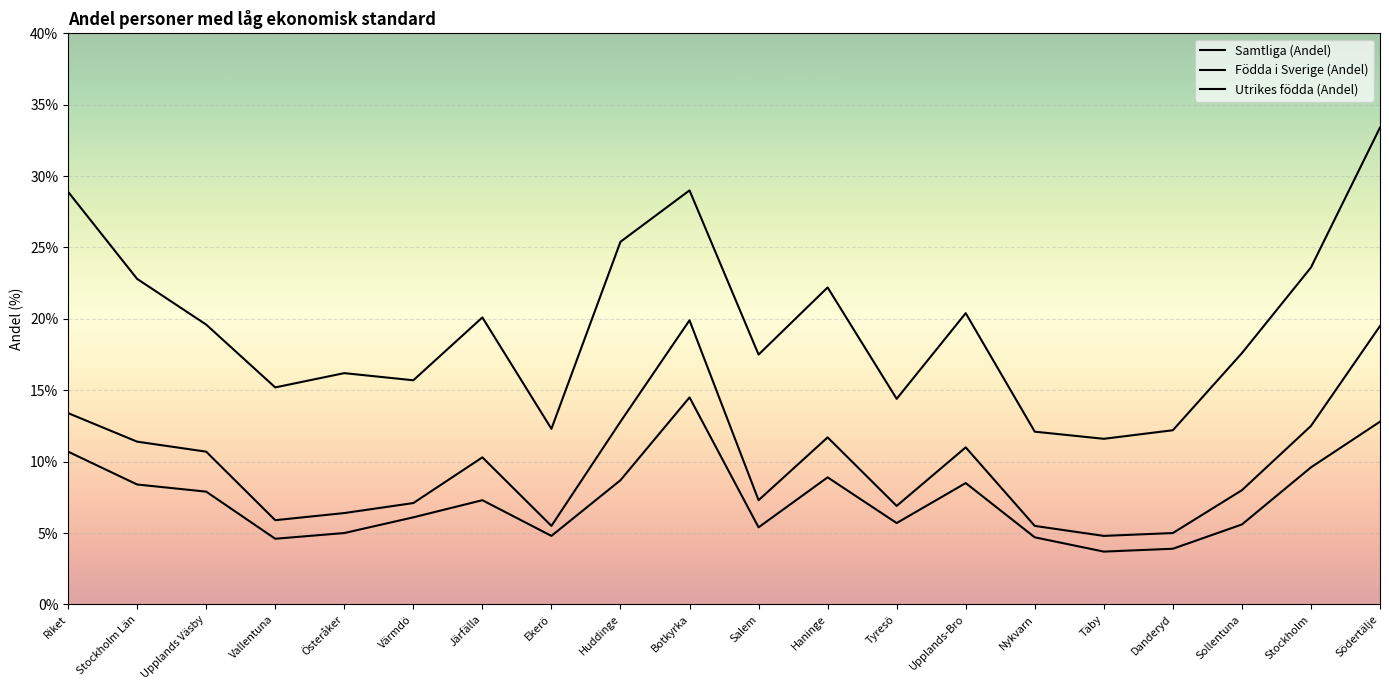

Which series has the largest total across all categories?

Utrikes födda (Andel)